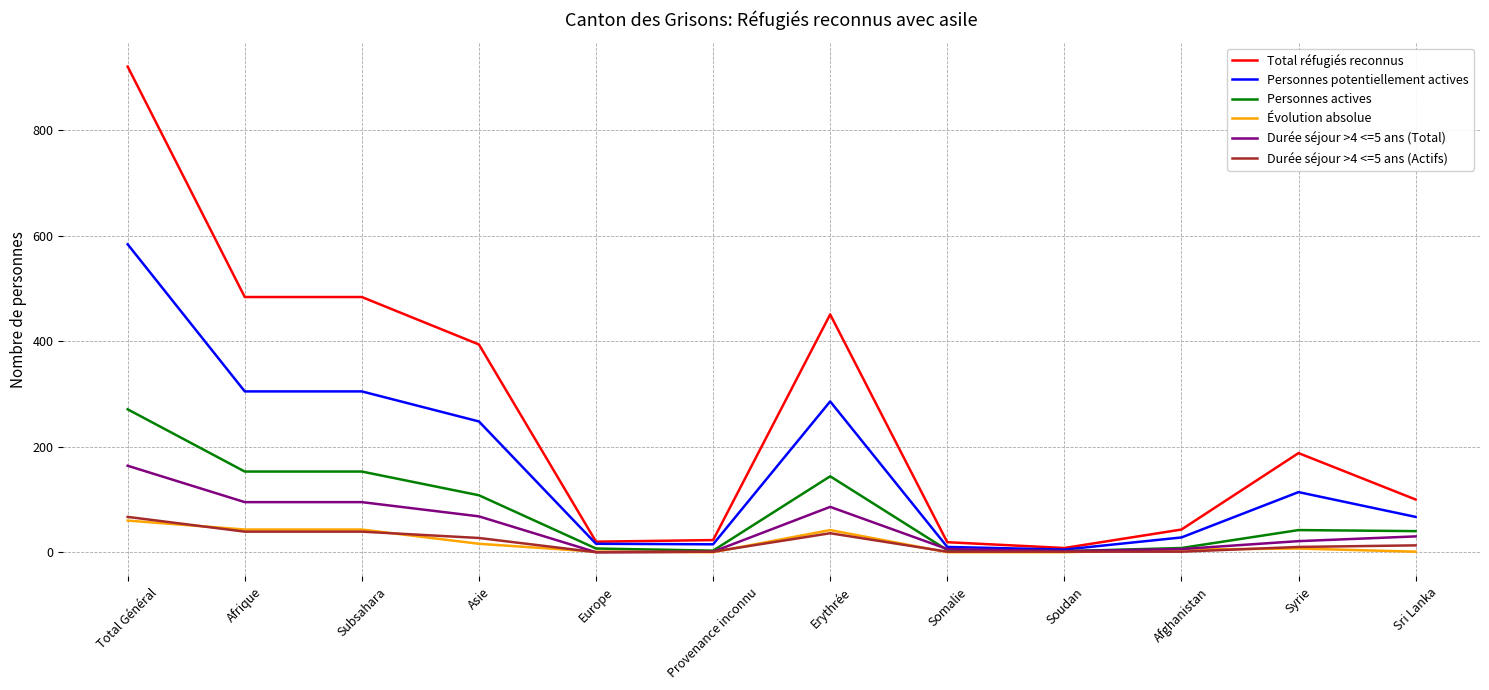

At which label is Personnes actives closest to 136?

Erythrée